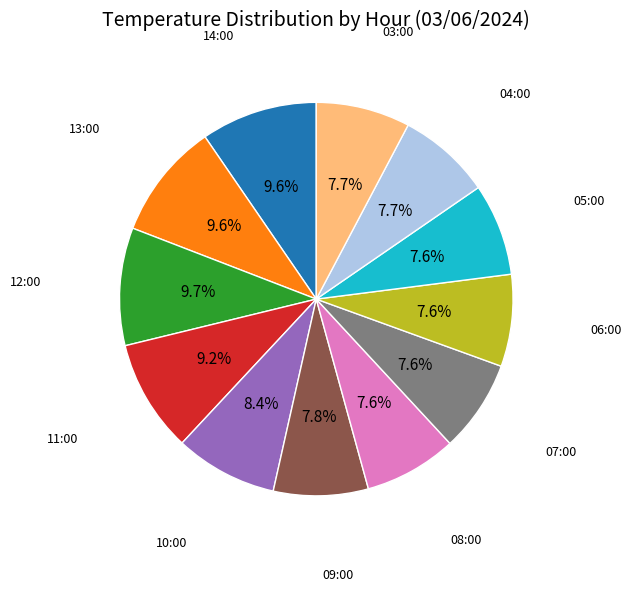

Does any single category account for the majority?

No